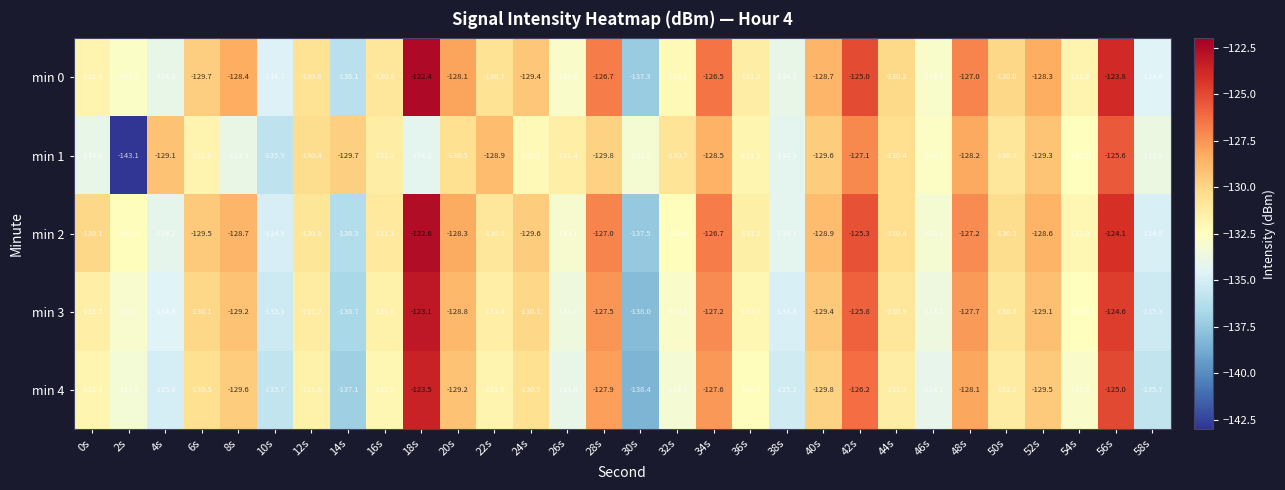

The min 0 series shows -193.8 at 58s. True or false?

False